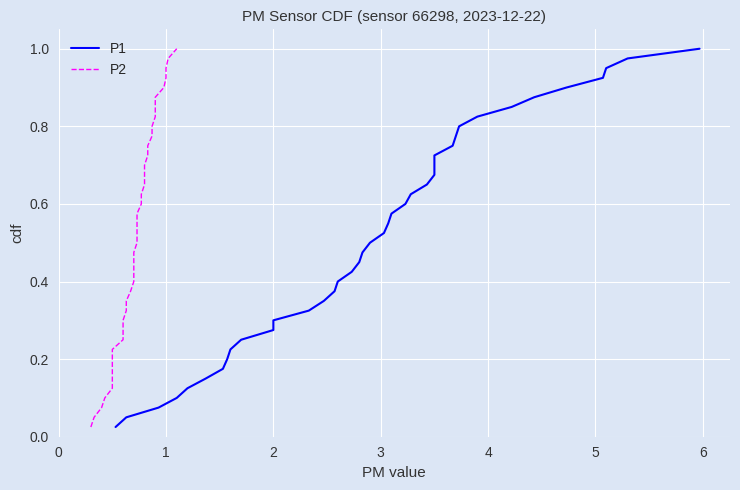

At how many categories does at least one series exceed 0?

40